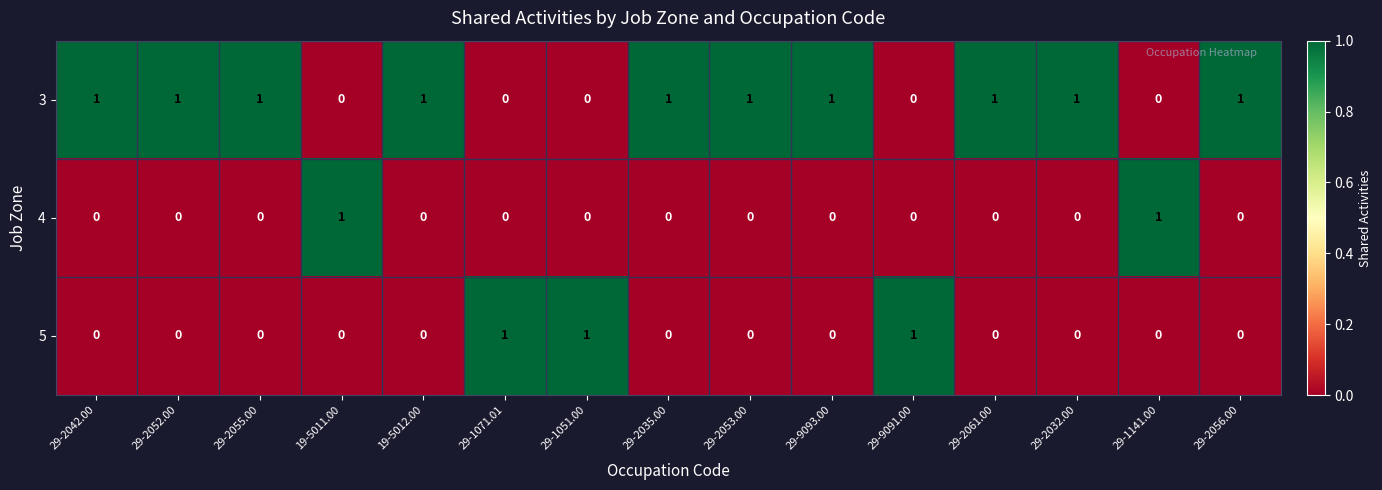

Which series has the largest total across all categories?

3